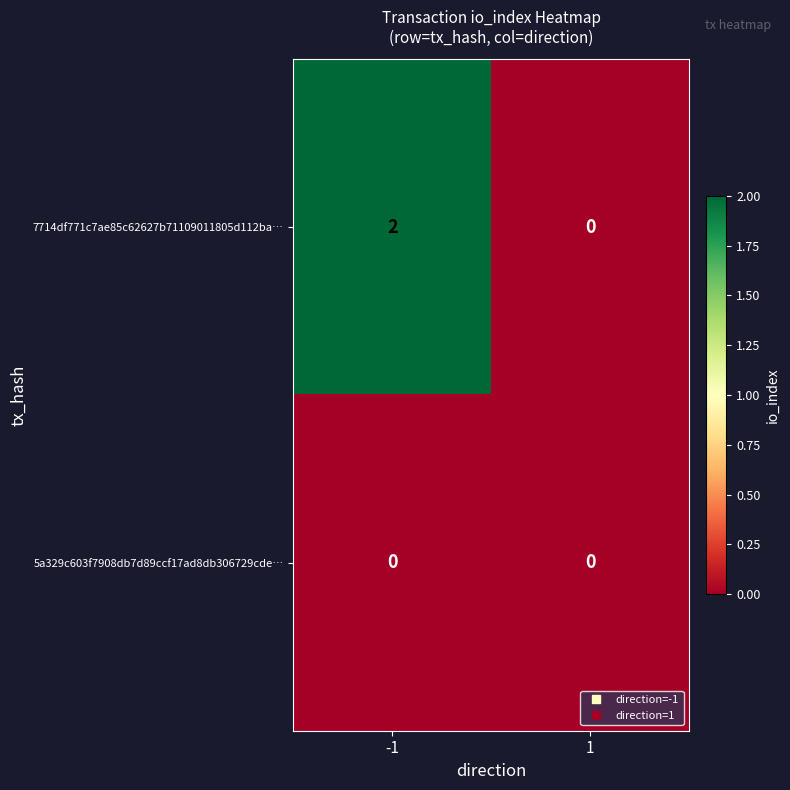

Which series has the largest total across all categories?

7714df771c7ae85c62627b71109011805d112ba…